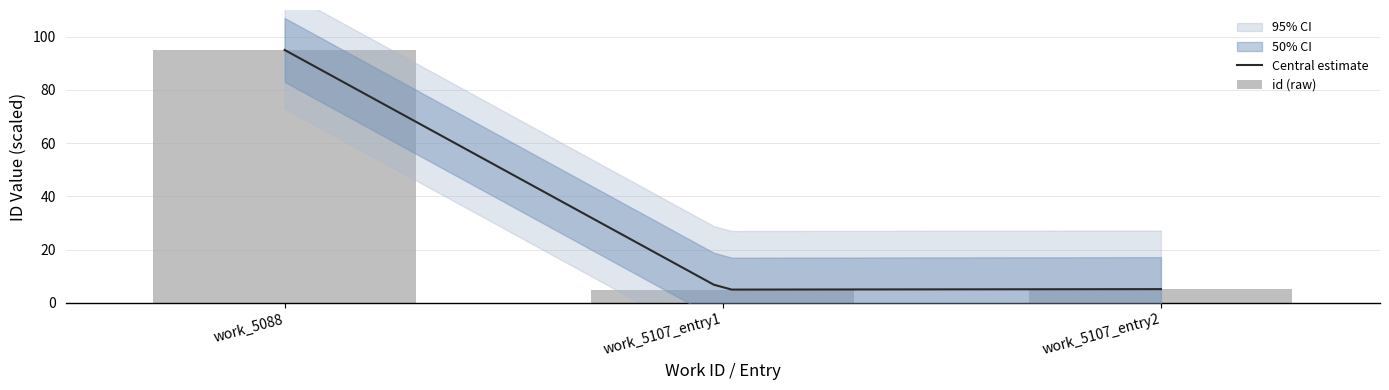

What is the sum of all values?

105.2